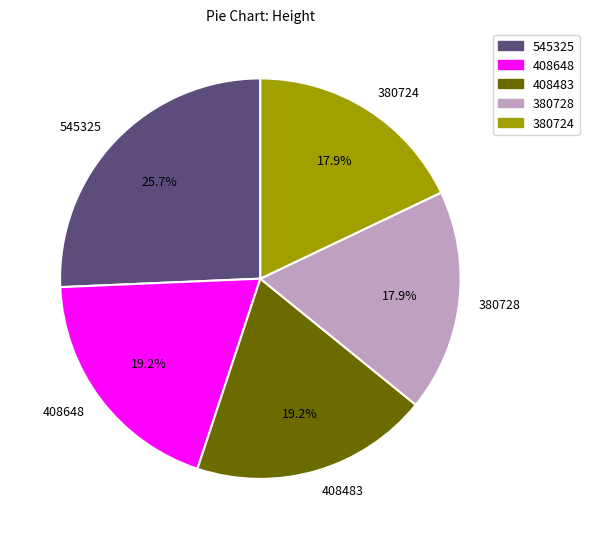

Is there any slice that represents more than half of the pie?

No